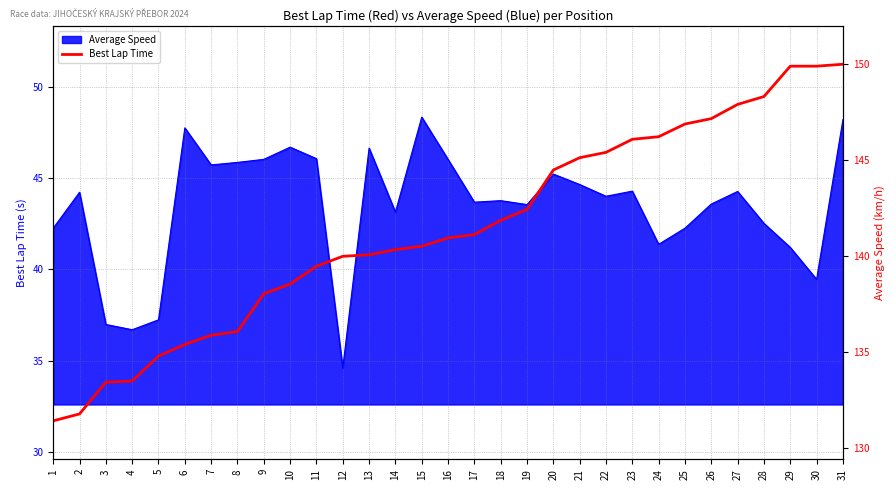

Approximately how many times larger is the value at 19 compared to 31?

0.9